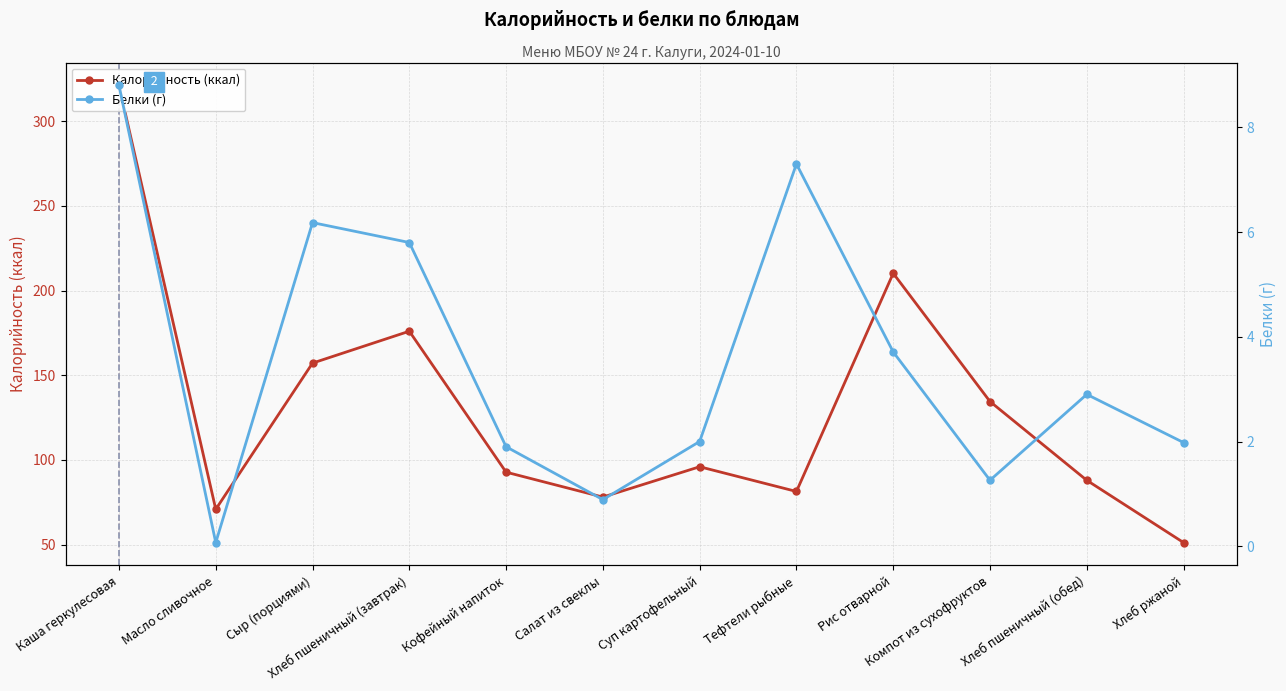

Is the value of Белки (г) at Тефтели рыбные greater than the value of Калорийность (ккал) at Хлеб пшеничный (завтрак)?

No